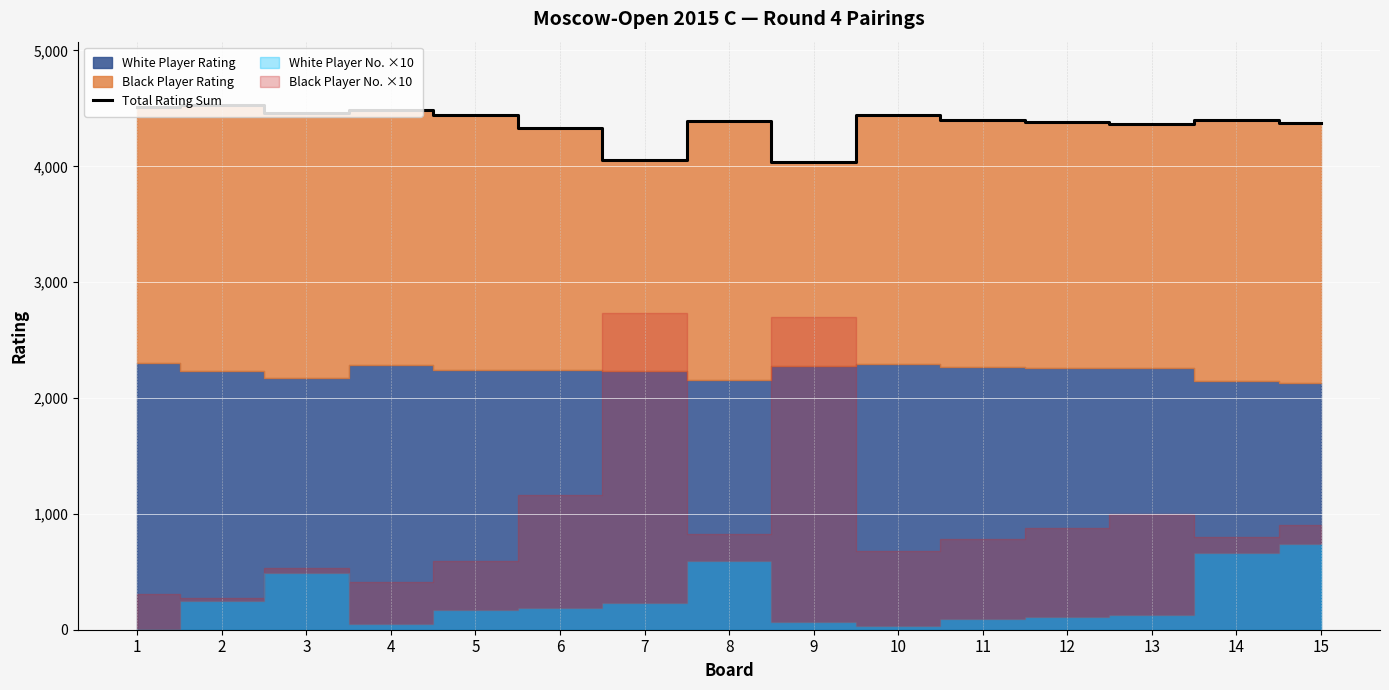

Rank the categories by value from lowest to highest.

9, 7, 6, 13, 15, 12, 8, 14, 11, 5, 10, 3, 4, 1, 2